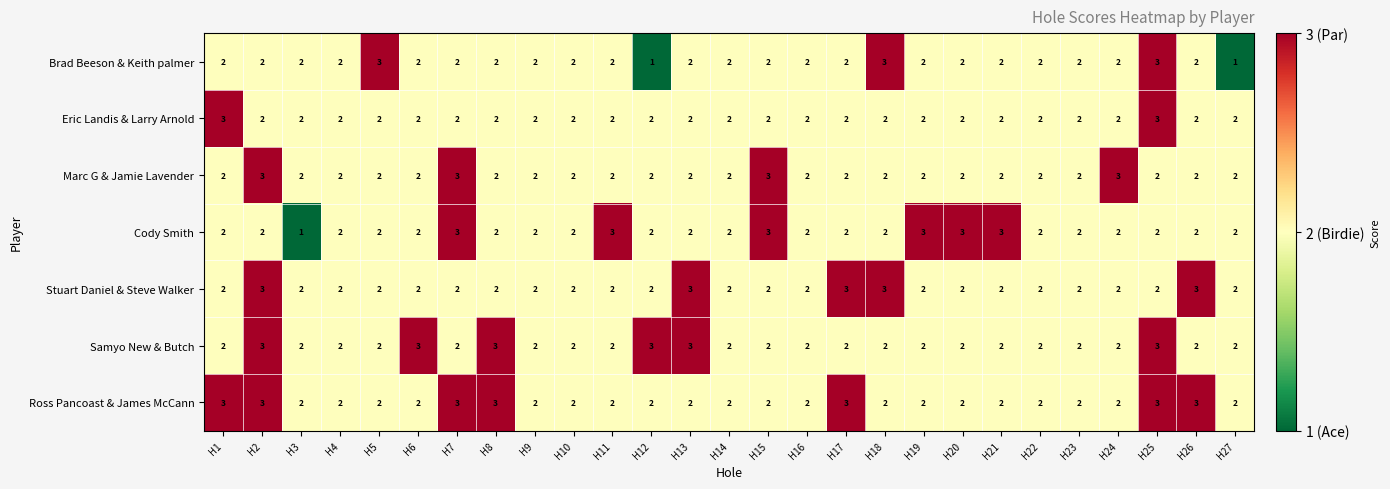

How many Brad Beeson & Keith palmer values are between 2 and 3?

25